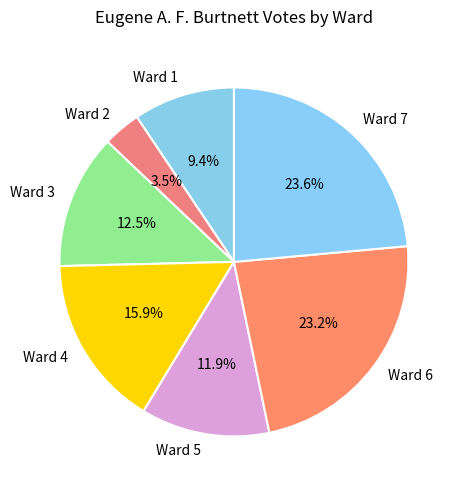

Count the number of slices in the pie.

7